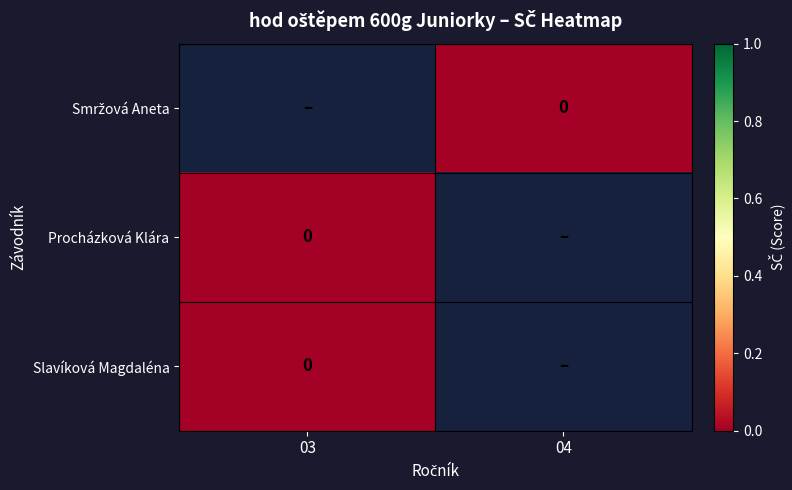

List the series in order of their overall mean, highest first.

Smržová Aneta, Procházková Klára, Slavíková Magdaléna